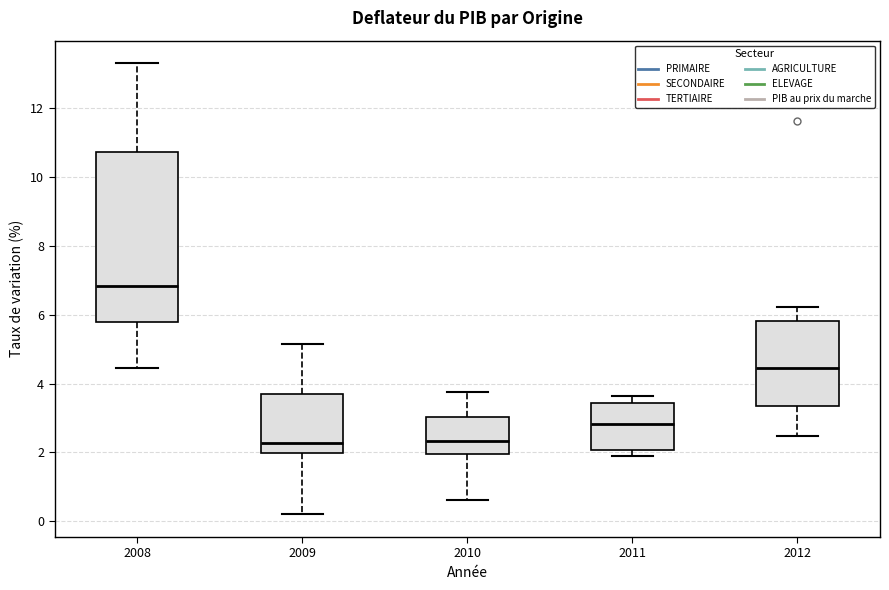

Where does the median line of the box at x = 2011 sit on the y-axis? The values are not printed on the chart, so give them approximately, as read against the axis.

2.8